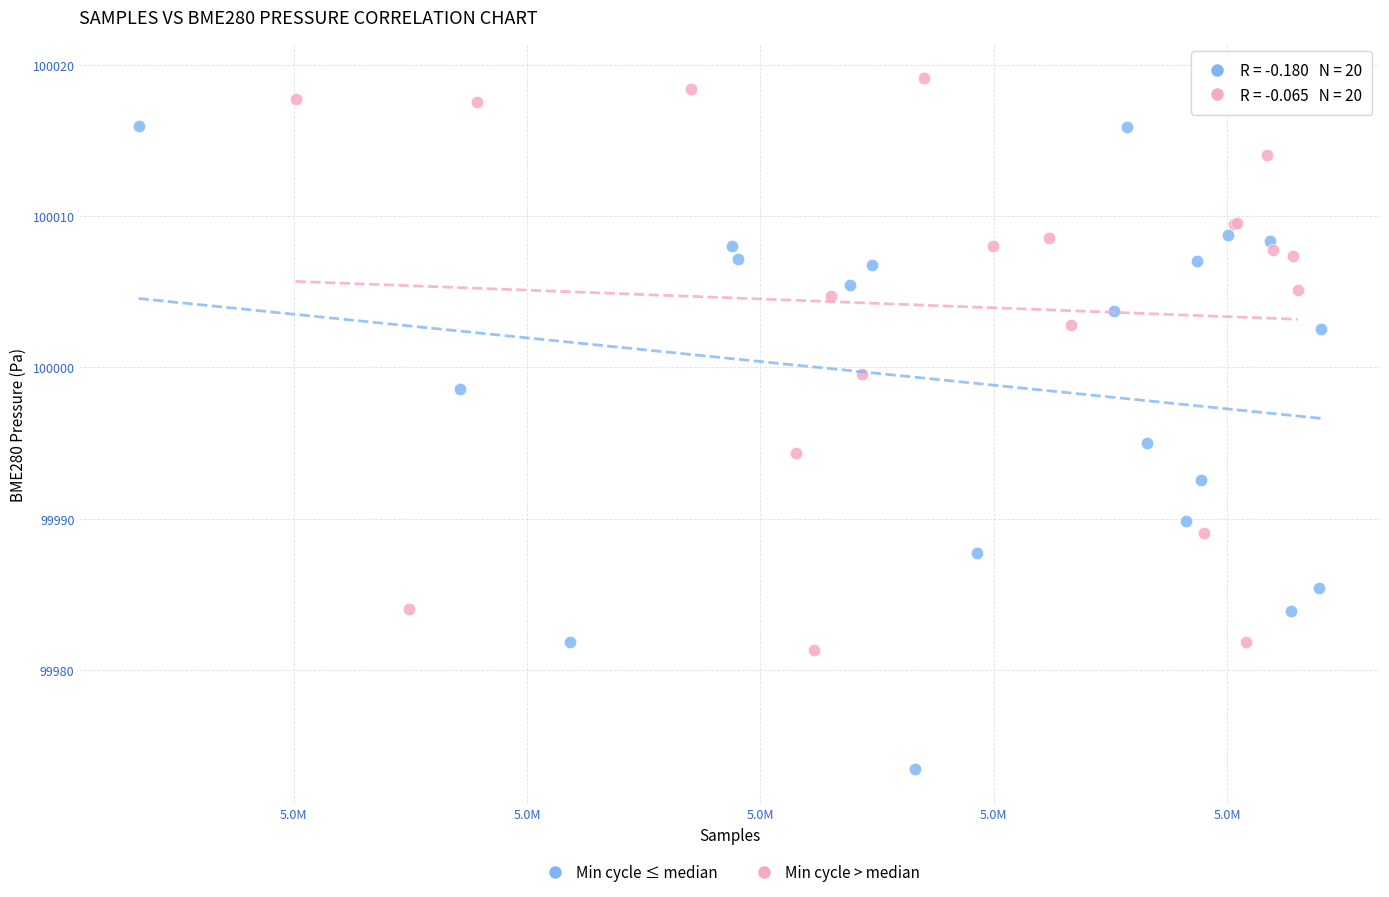

Which series reaches the minimum Y coordinate?

Min cycle ≤ median